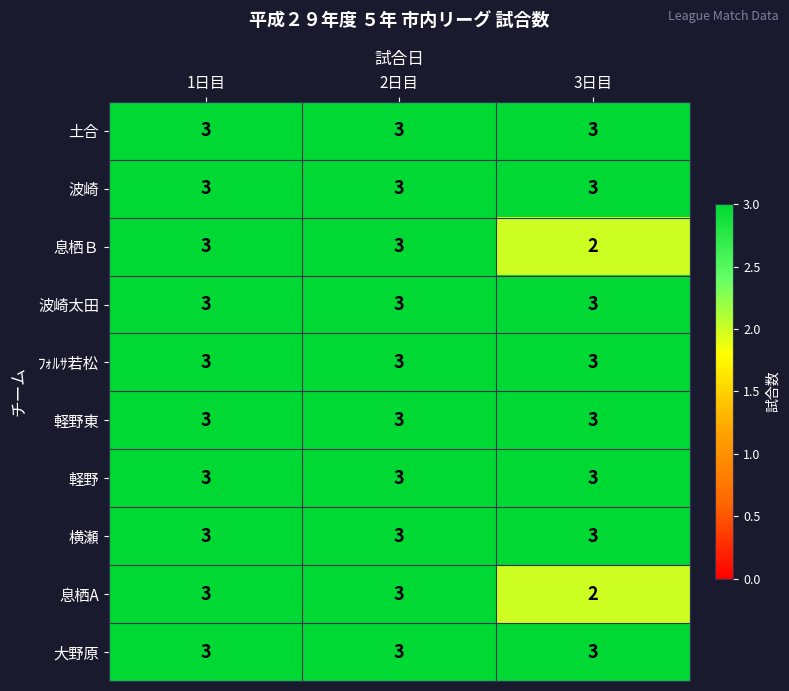

What is the sum of all 土合 values?

9